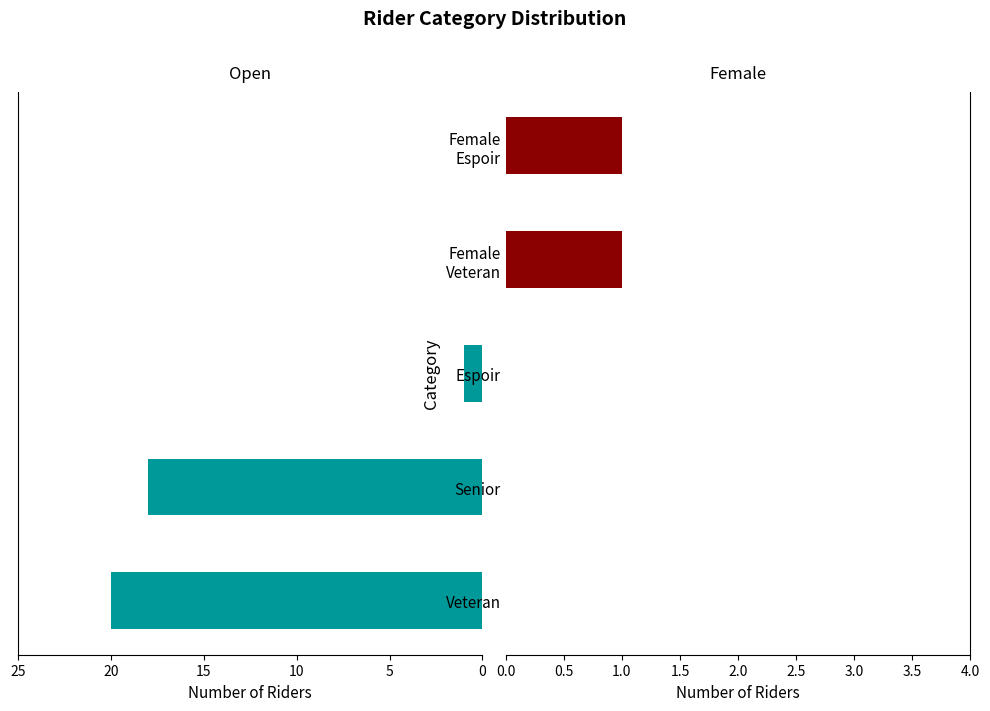

Rank the series by their maximum value, from lowest to highest.

Female, Open